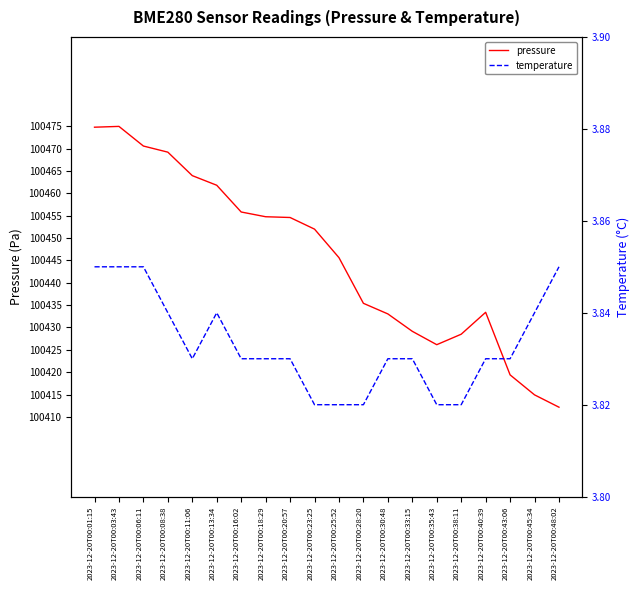

Reading right to left, what are all the values shown in this chart?

pressure: 100412.2	100414.9	100419.4	100433.4	100428.5	100426.1	100429.1	100433.0	100435.4	100445.6	100452.0	100454.6	100454.8	100455.8	100461.8	100463.9	100469.2	100470.6	100474.9	100474.8
temperature: 3.9	3.8	3.8	3.8	3.8	3.8	3.8	3.8	3.8	3.8	3.8	3.8	3.8	3.8	3.8	3.8	3.8	3.9	3.9	3.9